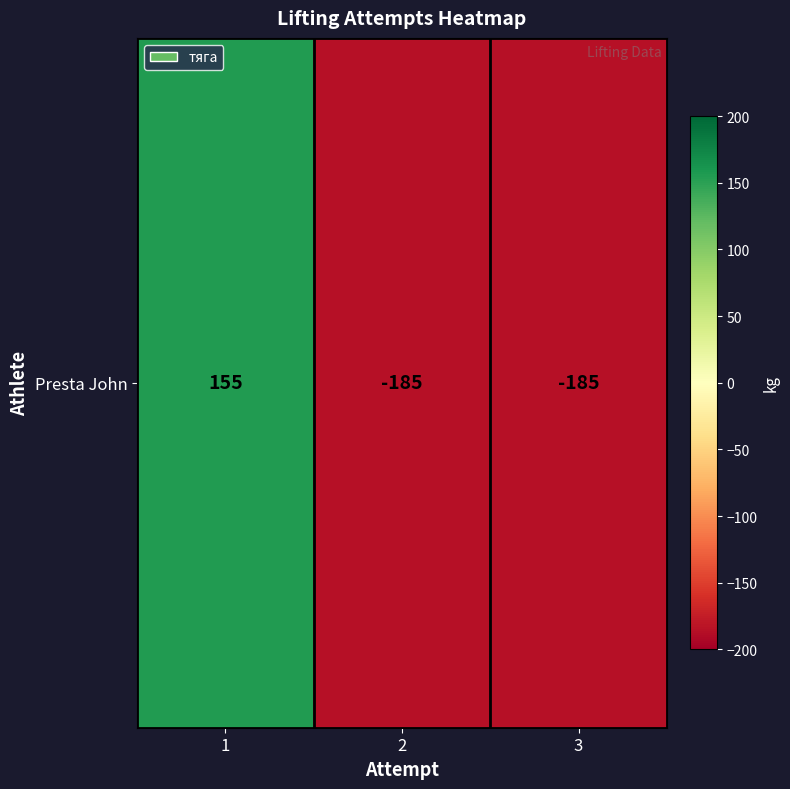

Reading right to left, what are all the values shown in this chart?

3=-185	2=-185	1=155